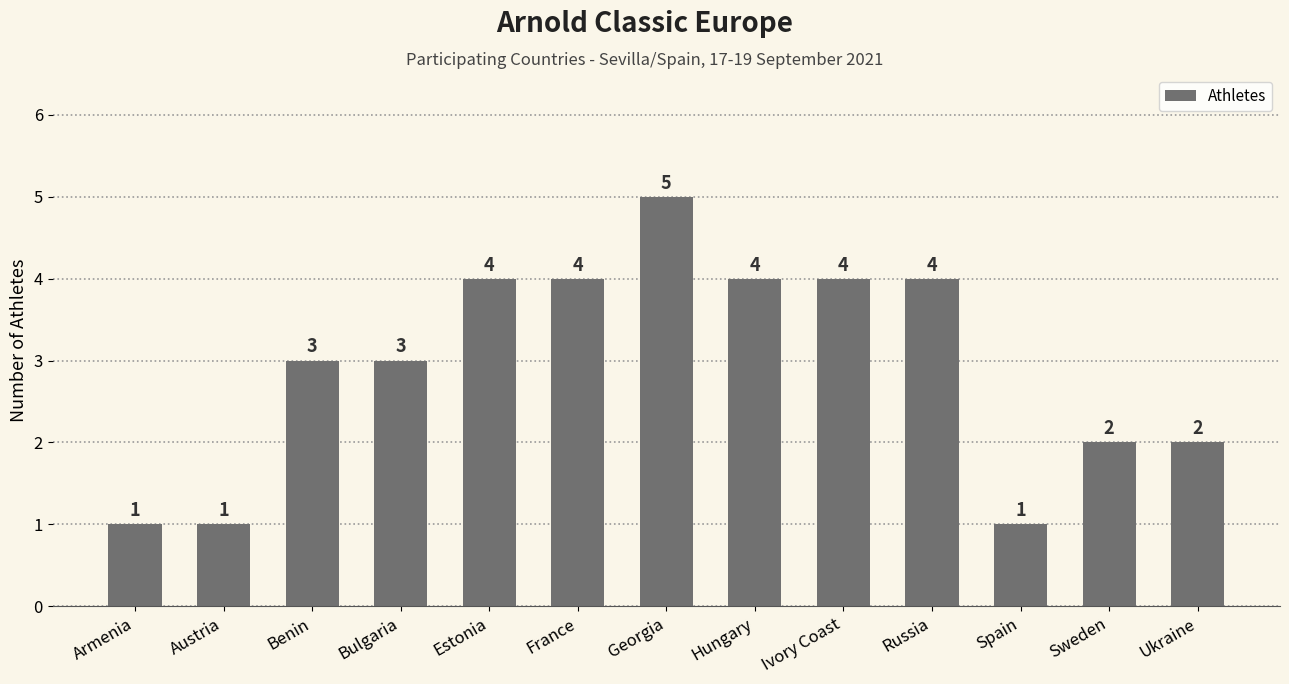

How many data points are less than 3?

5